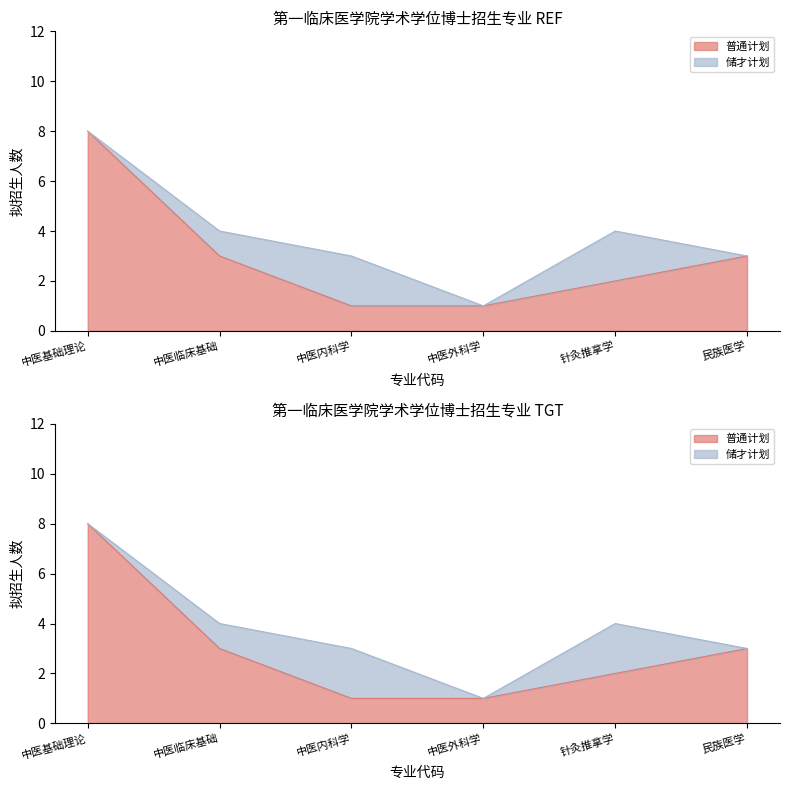

What is the smallest value displayed?

1